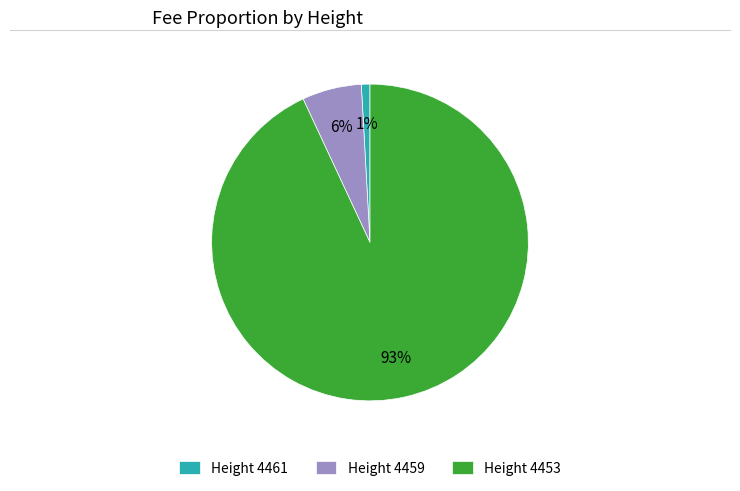

Is there any slice that represents more than half of the pie?

Yes